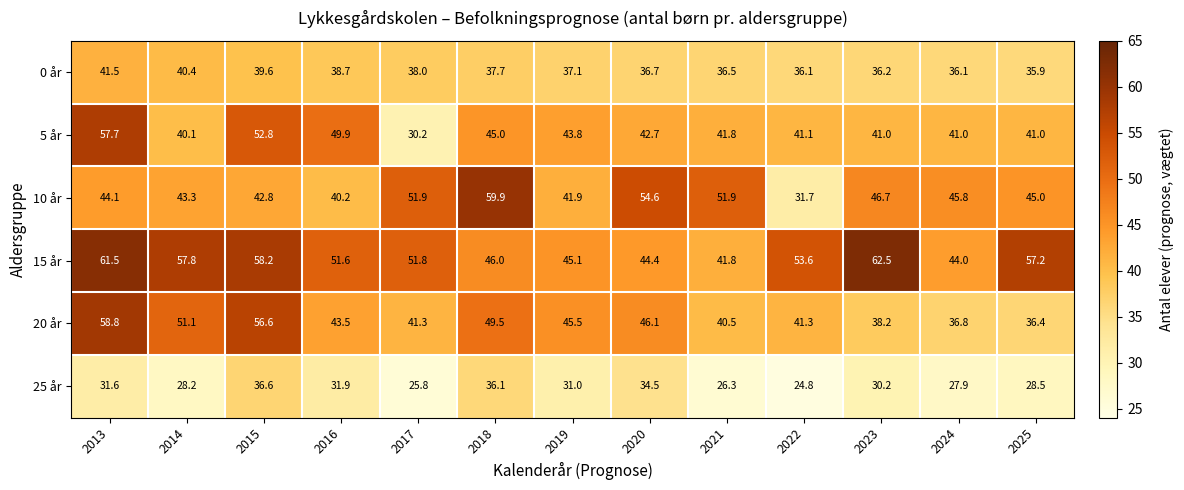

What value does the 25 år series have at 2015?

36.6